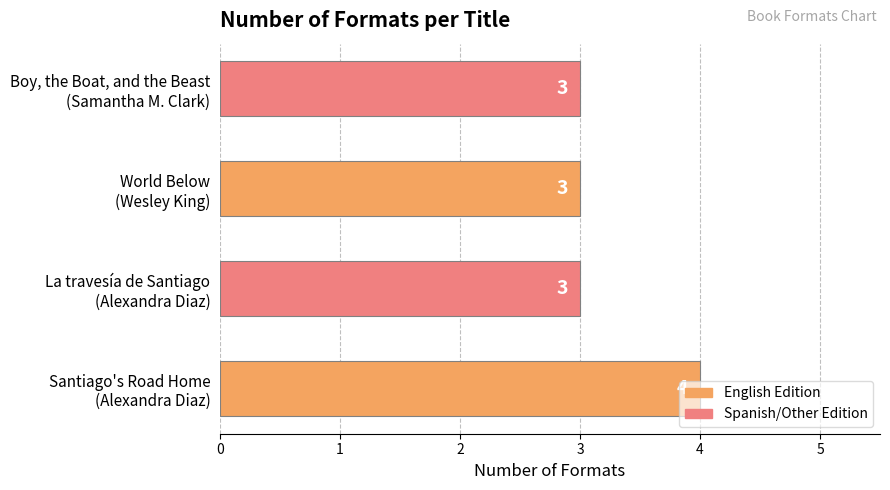

Count the values in the range 3 to 4.

4